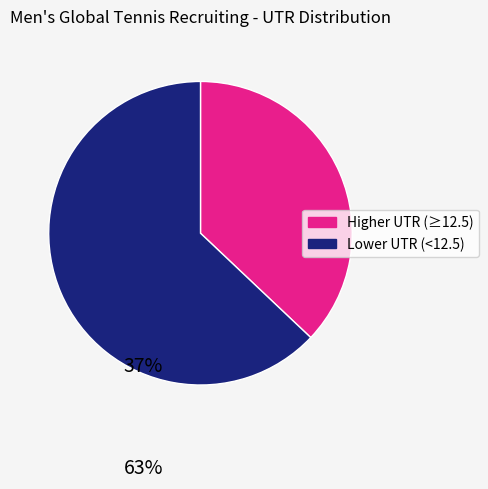

Does any single category account for the majority?

Yes